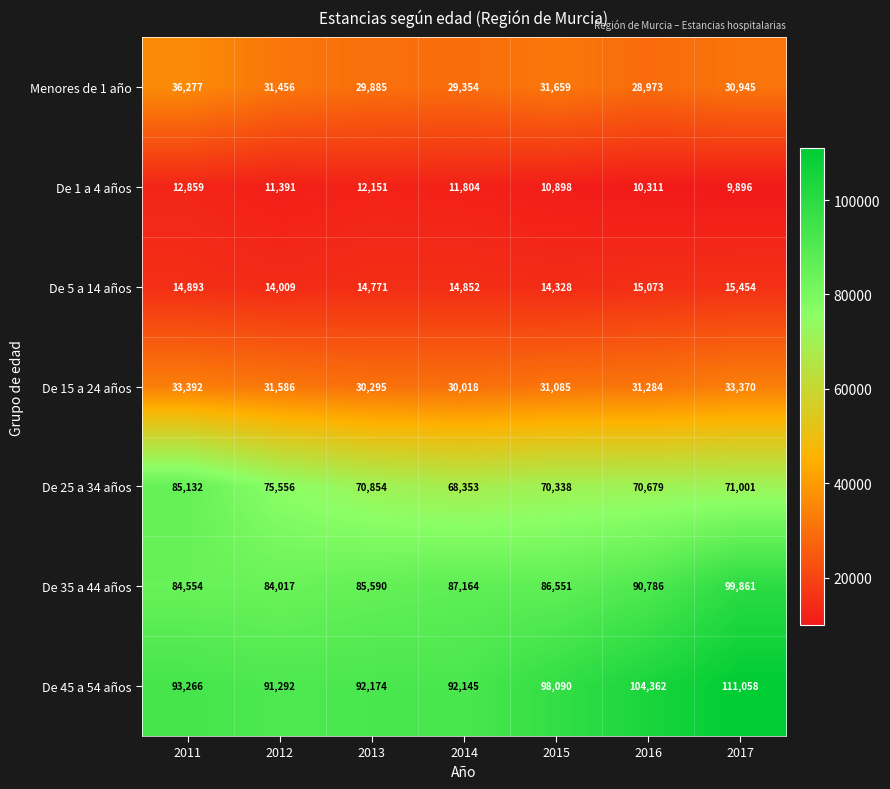

What is the average value of the De 1 a 4 años series?

11330